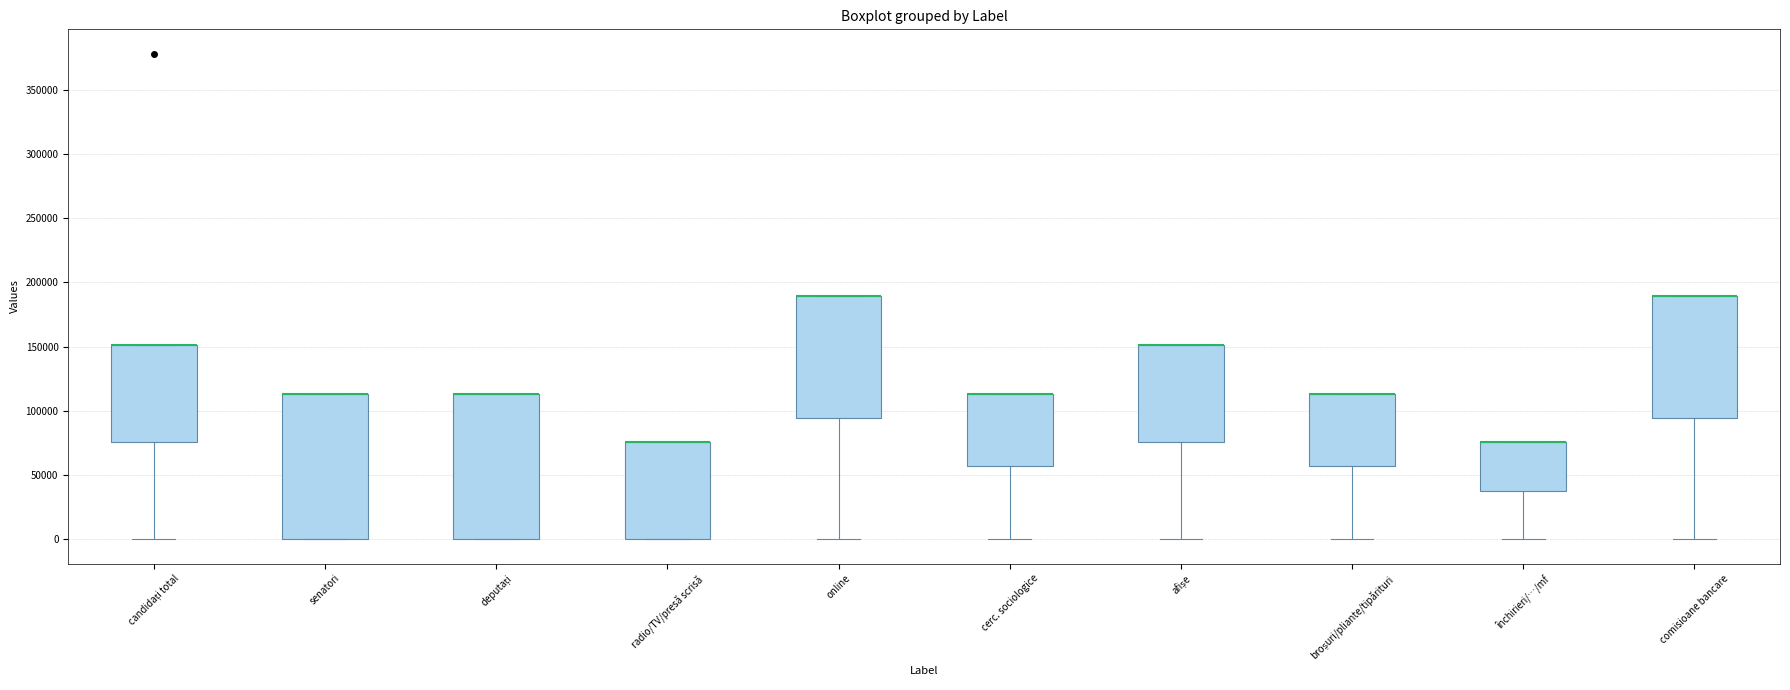

Reading left to right, read every box against the y-axis: the position of its median line, the range the box covers, and the ends of its whiskers. The values are not printed on the chart, so give them approximately, as read against the axis.

candidați total: median 150000 (drawn on the box's upper edge), box 75000 to 150000, whiskers 0 to 150000
senatori: median 115000 (drawn on the box's upper edge), box 0 to 115000, whiskers 0 to 115000
deputați: median 115000 (drawn on the box's upper edge), box 0 to 115000, whiskers 0 to 115000
radio/TV/presă scrisă: median 75000 (drawn on the box's upper edge), box 0 to 75000, whiskers 0 to 75000
online: median 190000 (drawn on the box's upper edge), box 95000 to 190000, whiskers 0 to 190000
cerc. sociologice: median 115000 (drawn on the box's upper edge), box 55000 to 115000, whiskers 0 to 115000
afișe: median 150000 (drawn on the box's upper edge), box 75000 to 150000, whiskers 0 to 150000
broșuri/pliante/tipărituri: median 115000 (drawn on the box's upper edge), box 55000 to 115000, whiskers 0 to 115000
închirieri/…/mf: median 75000 (drawn on the box's upper edge), box 40000 to 75000, whiskers 0 to 75000
comisioane bancare: median 190000 (drawn on the box's upper edge), box 95000 to 190000, whiskers 0 to 190000